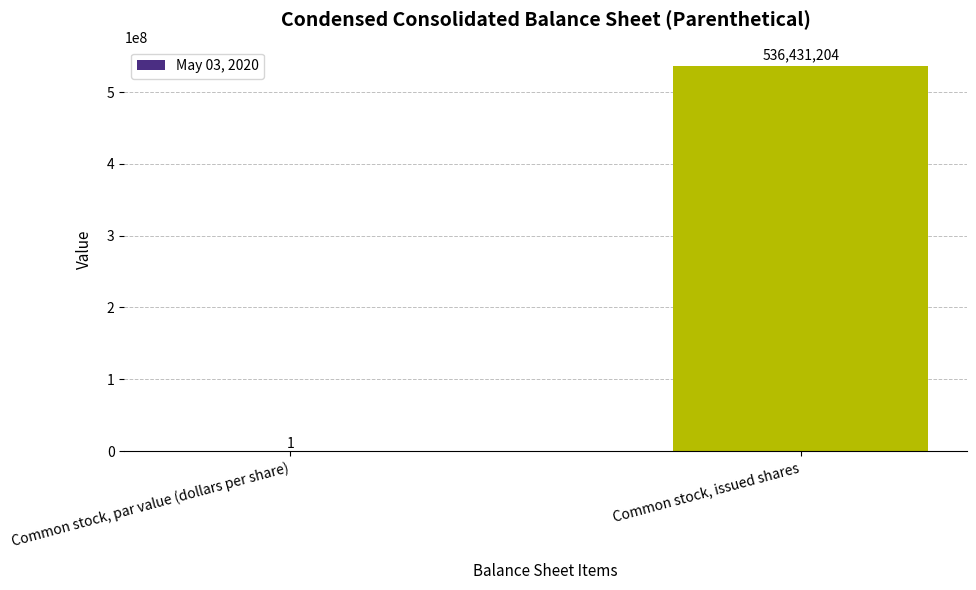

Reading left to right, what are all the values shown in this chart?

Common stock, par value (dollars per share)=1	Common stock, issued shares=536431204